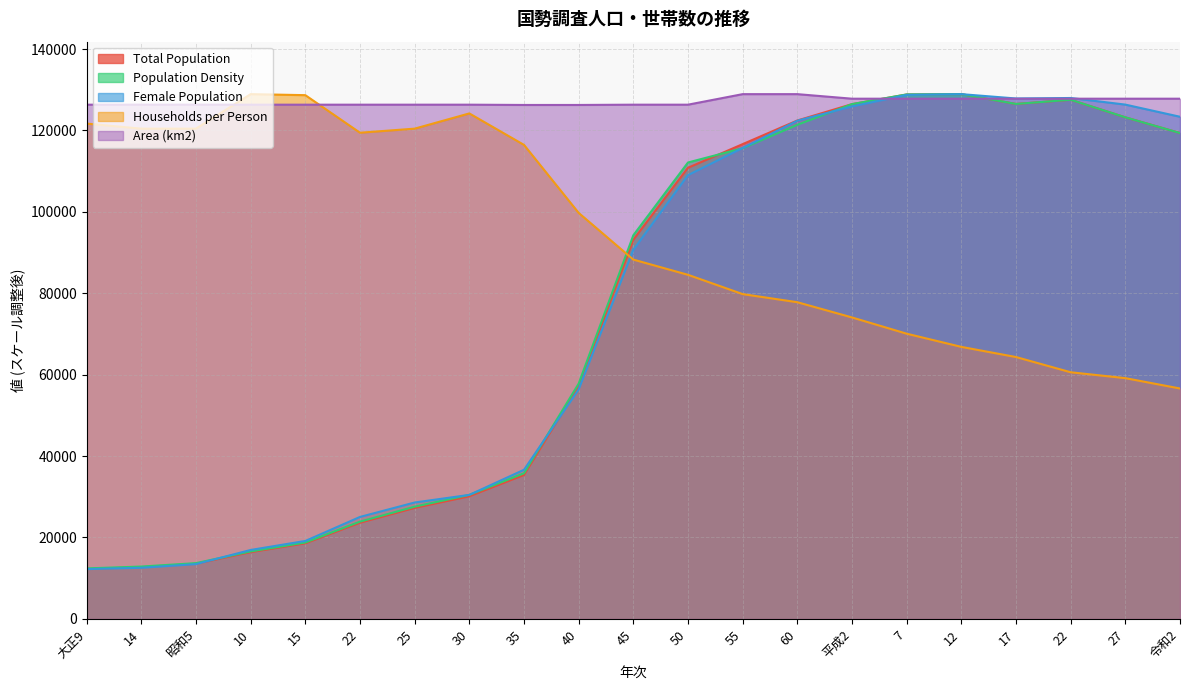

What is the average value of the Female Population series?

75157.1